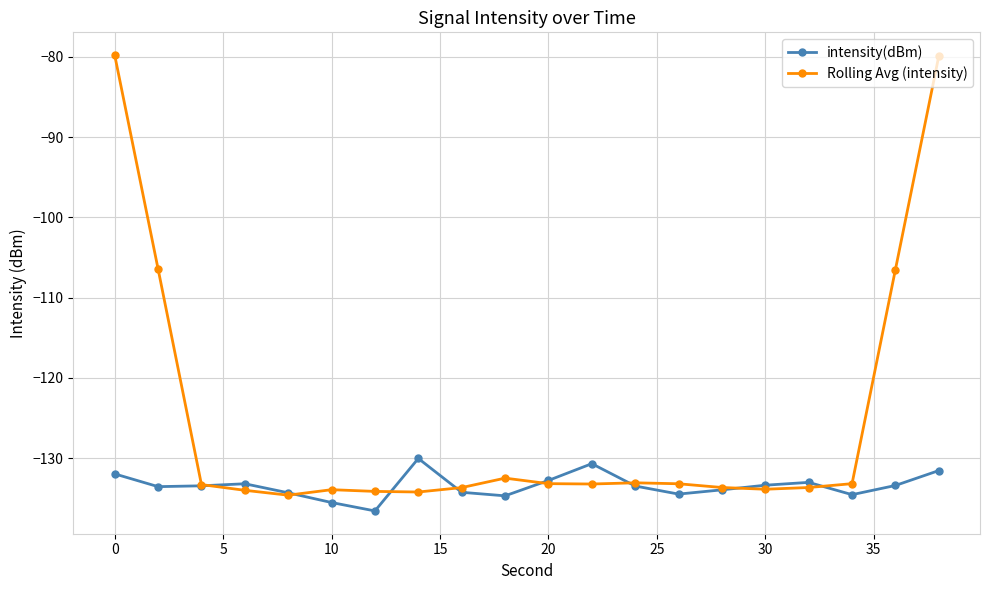

True or false: Rolling Avg (intensity) has more than 0 interior local peaks.

True